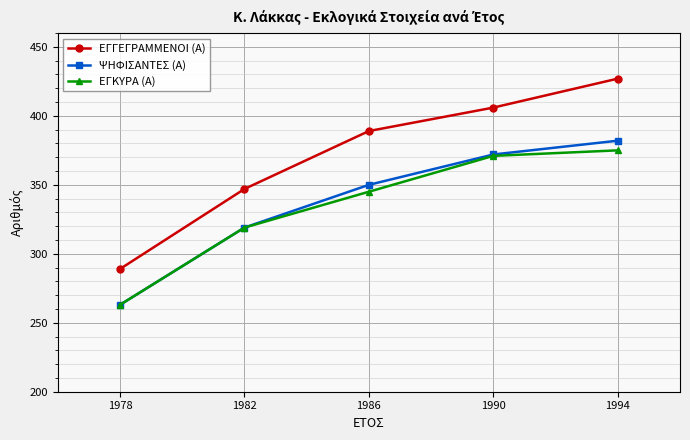

The value of ΨΗΦΙΣΑΝΤΕΣ (Α) at 1982 is 319. True or false?

True